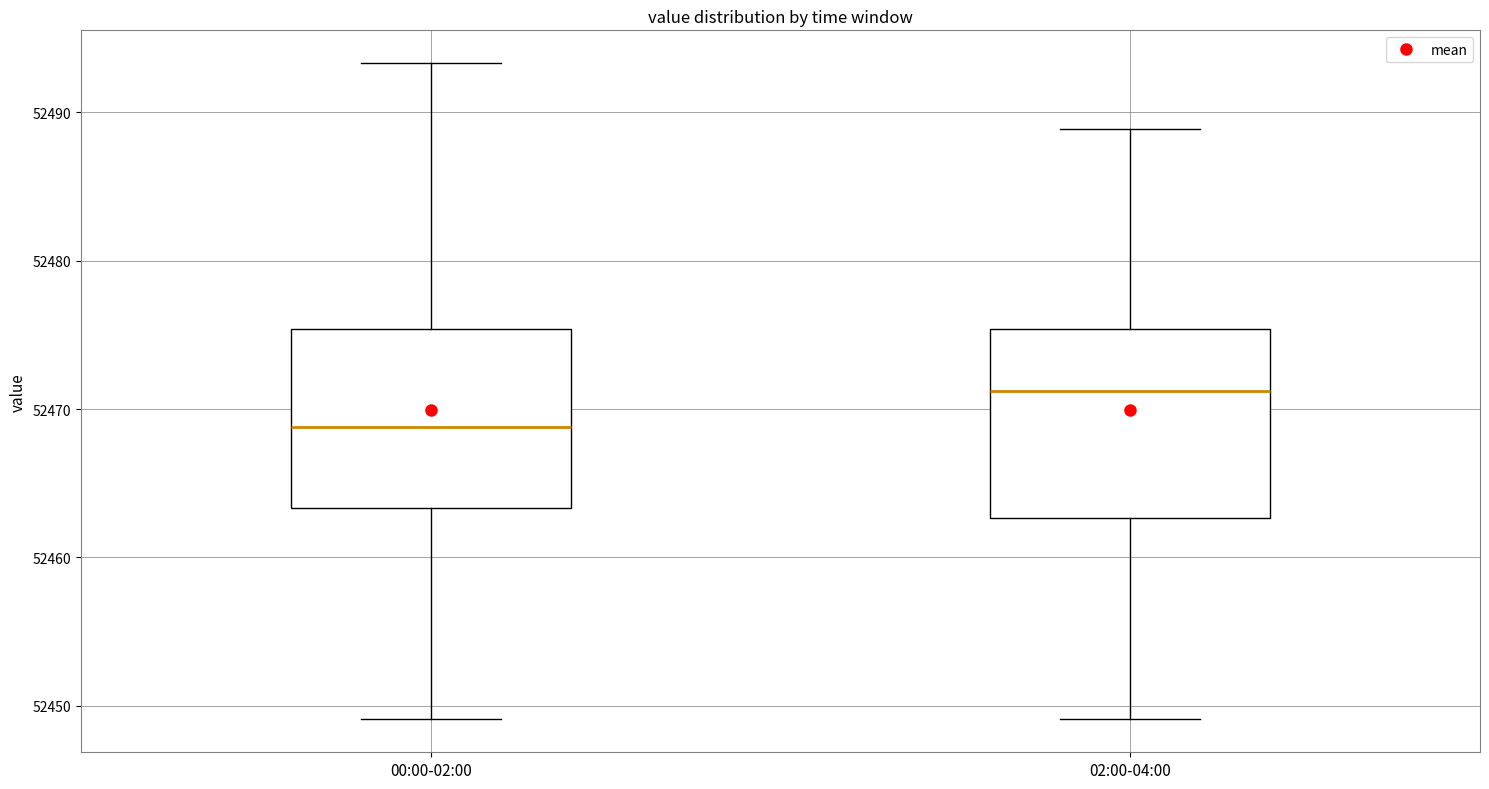

Where does the upper whisker of the box for 00:00-02:00 end on the y-axis? The values are not printed on the chart, so give them approximately, as read against the axis.

52493